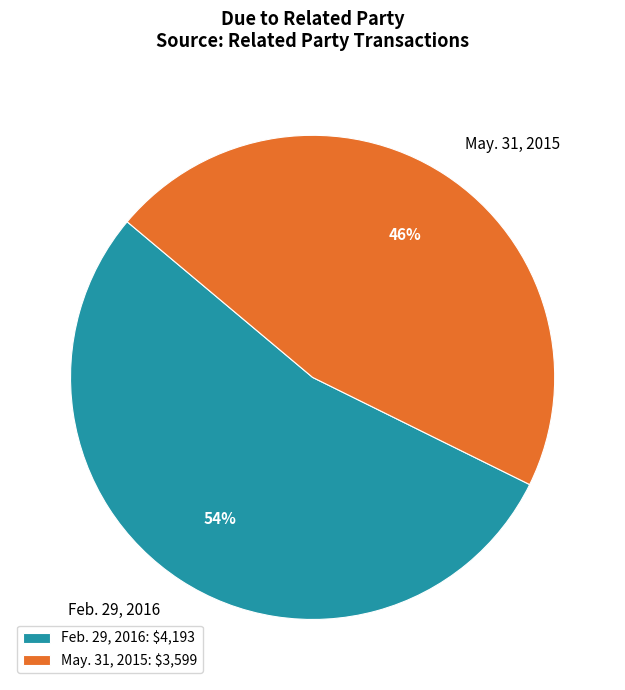

Combined, do Feb. 29, 2016 and May. 31, 2015 account for over 50%?

Yes